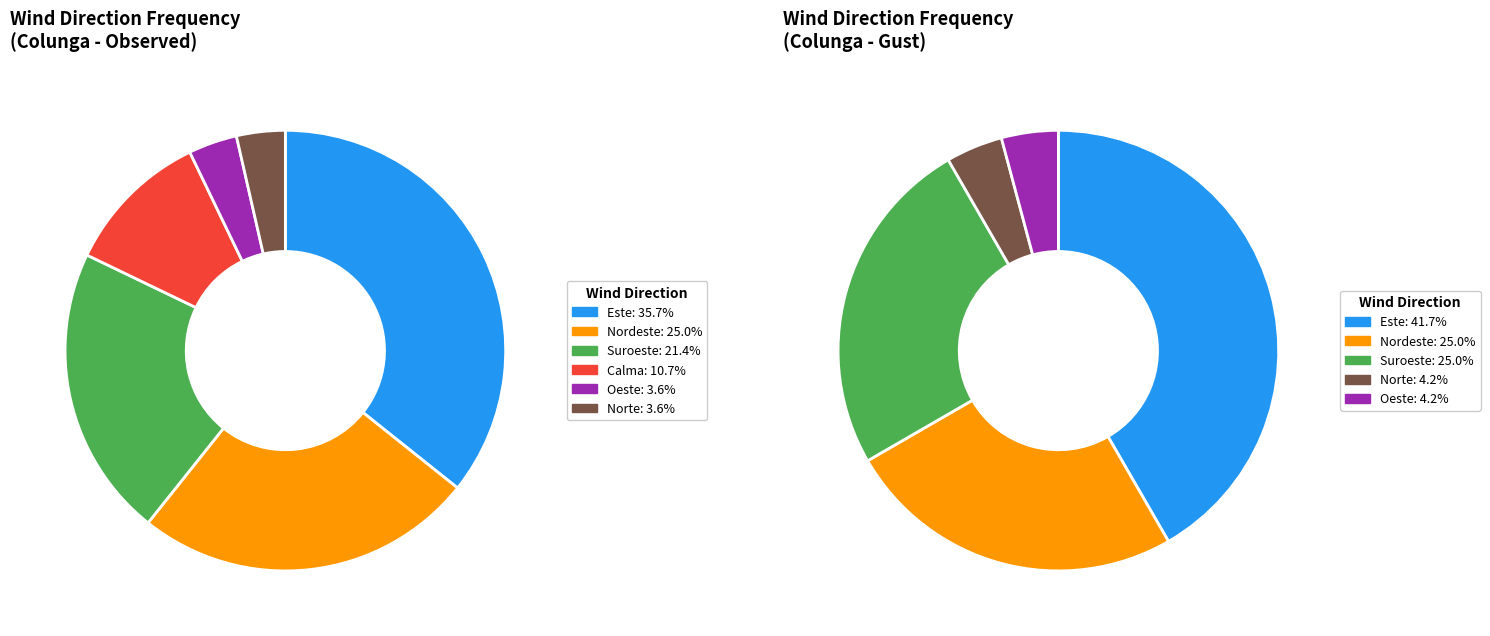

To the nearest percent, what is the average slice percentage?

17%